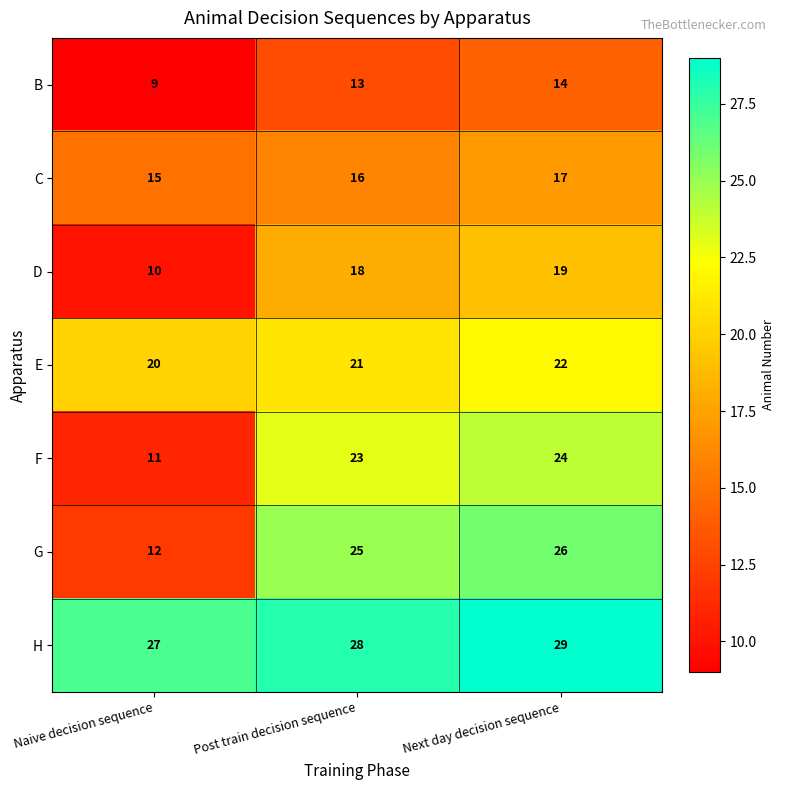

Is it true that G equals 12 at Naive decision sequence?

True